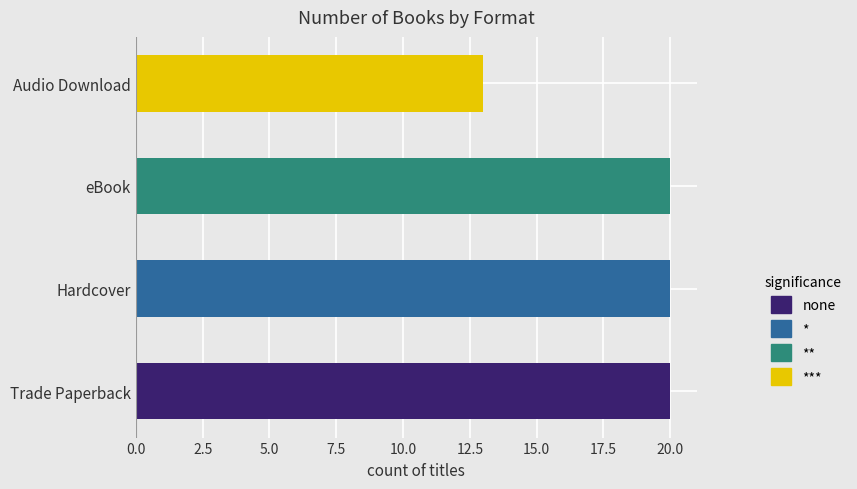

Reading left to right, extract all data points from this chart.

20	20	20	13